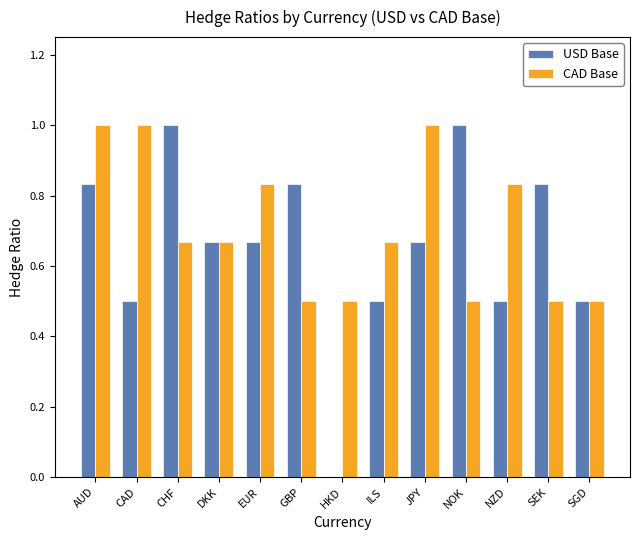

What is the spread (max minus min) of values at CAD?

0.5